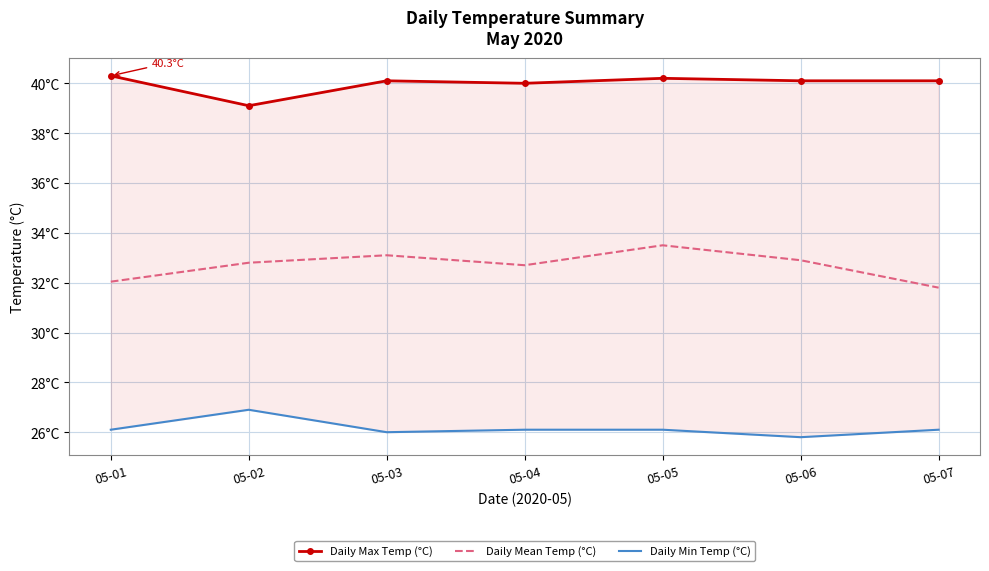

Does the chart have visible grid lines?

Yes